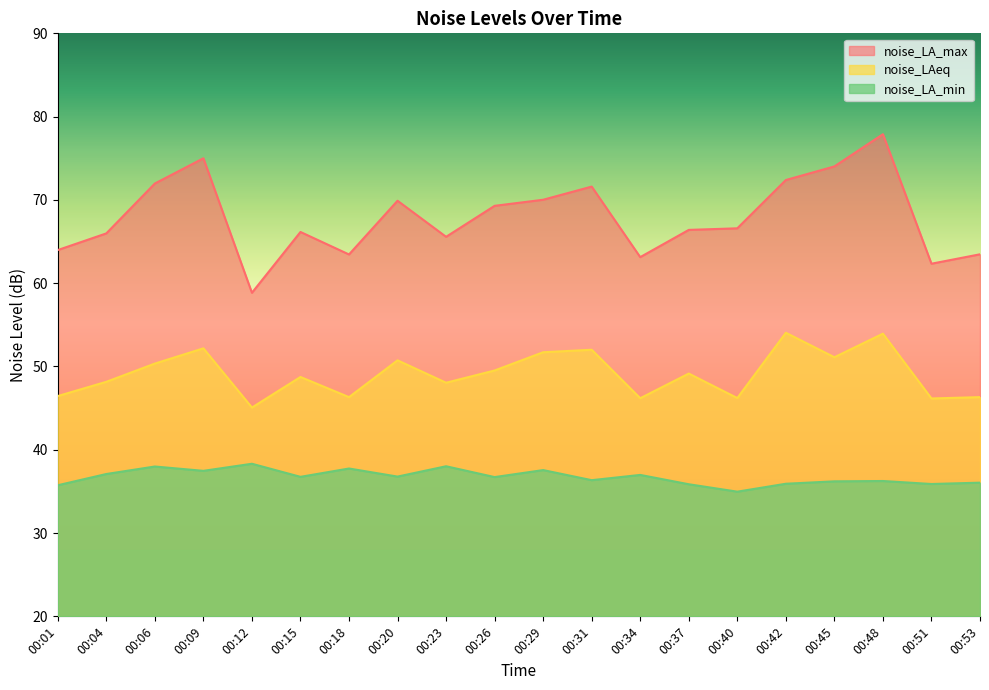

Reading left to right, list all the values displayed in this chart.

noise_LA_max: 00:01=64.0	00:04=66.0	00:06=72.0	00:09=75.0	00:12=58.9	00:15=66.2	00:18=63.5	00:20=69.9	00:23=65.6	00:26=69.3	00:29=70.0	00:31=71.6	00:34=63.1	00:37=66.4	00:40=66.6	00:42=72.4	00:45=74.0	00:48=77.9	00:51=62.3	00:53=63.5
noise_LAeq: 00:01=46.5	00:04=48.2	00:06=50.4	00:09=52.2	00:12=45.1	00:15=48.7	00:18=46.3	00:20=50.7	00:23=48.0	00:26=49.5	00:29=51.7	00:31=52.0	00:34=46.2	00:37=49.1	00:40=46.2	00:42=54.0	00:45=51.1	00:48=53.9	00:51=46.2	00:53=46.3
noise_LA_min: 00:01=35.7	00:04=37.1	00:06=38.0	00:09=37.5	00:12=38.3	00:15=36.8	00:18=37.8	00:20=36.8	00:23=38.0	00:26=36.7	00:29=37.6	00:31=36.4	00:34=37.0	00:37=35.9	00:40=35.0	00:42=35.9	00:45=36.2	00:48=36.2	00:51=35.9	00:53=36.0